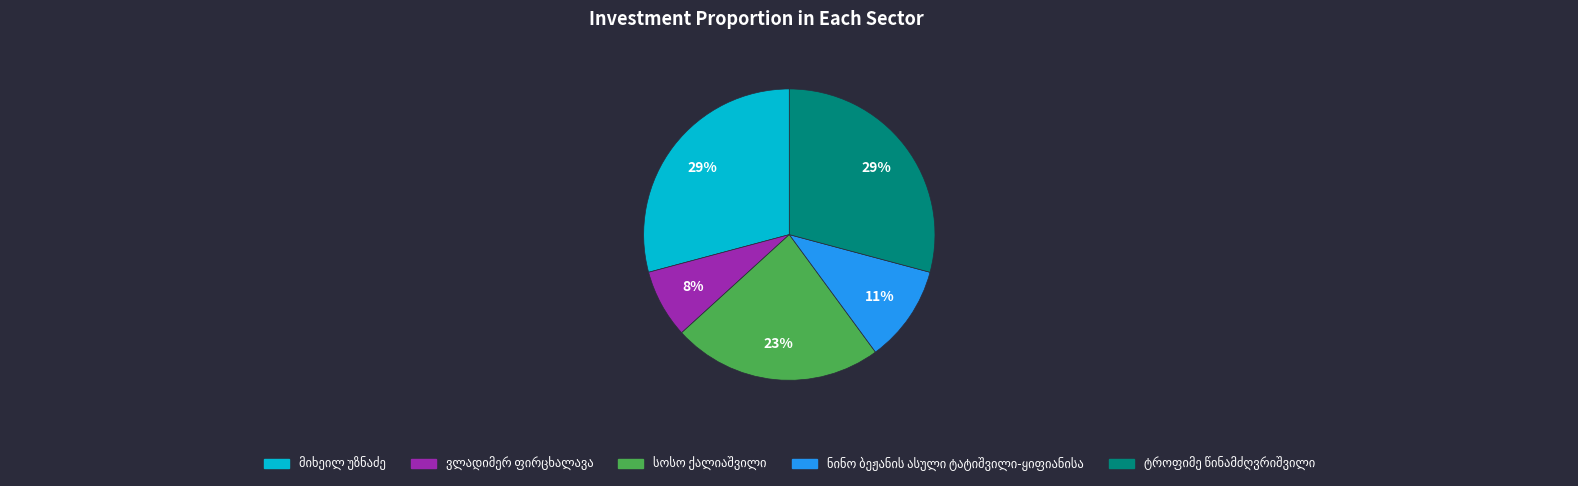

Does any single category account for the majority?

No